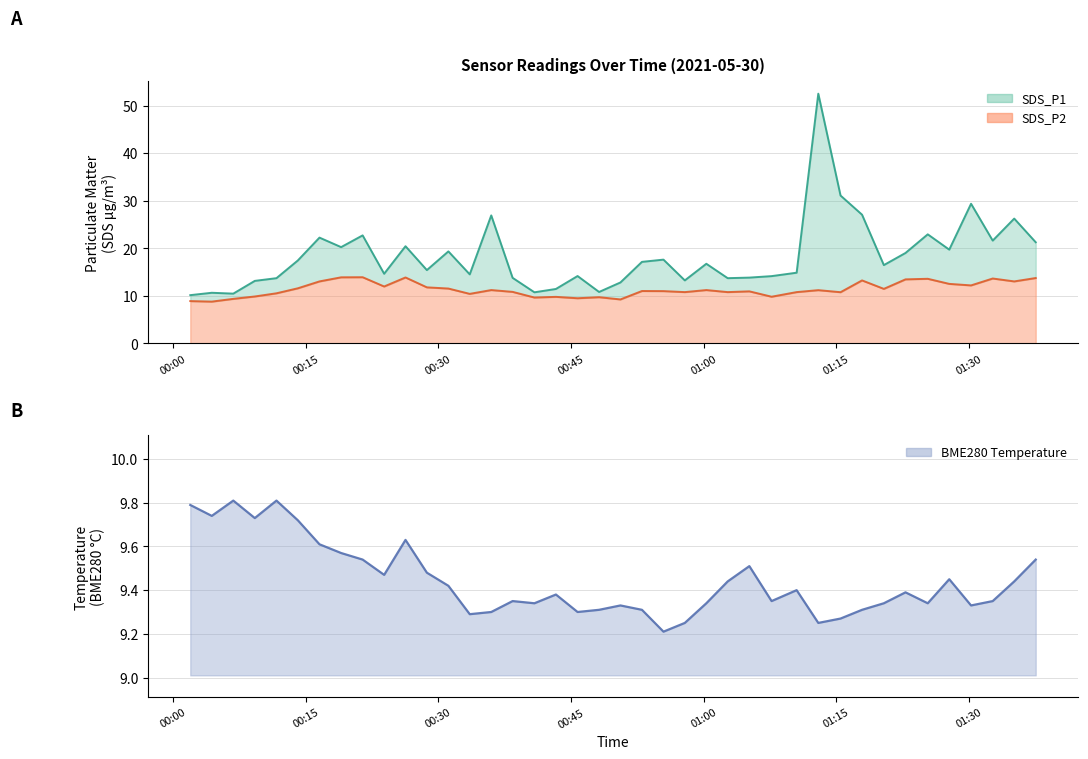

What is the minimum value for SDS_P2?

8.8